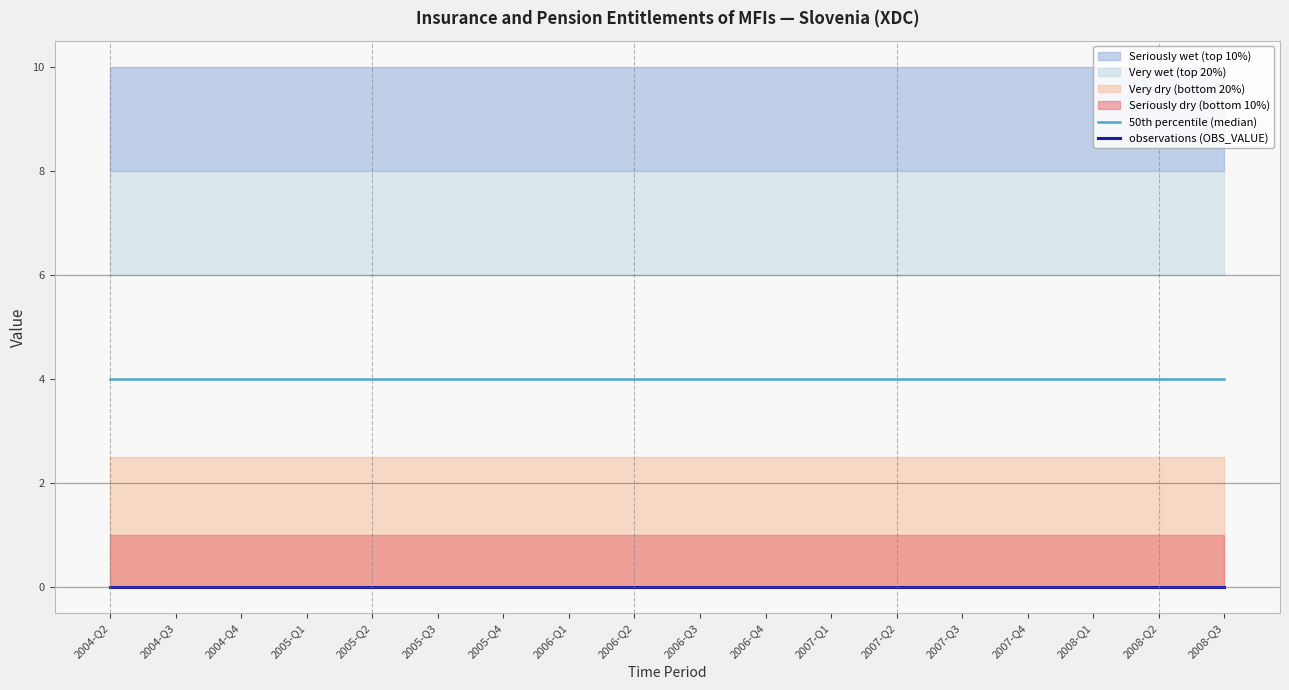

What position from the right is 2008-Q2?

2